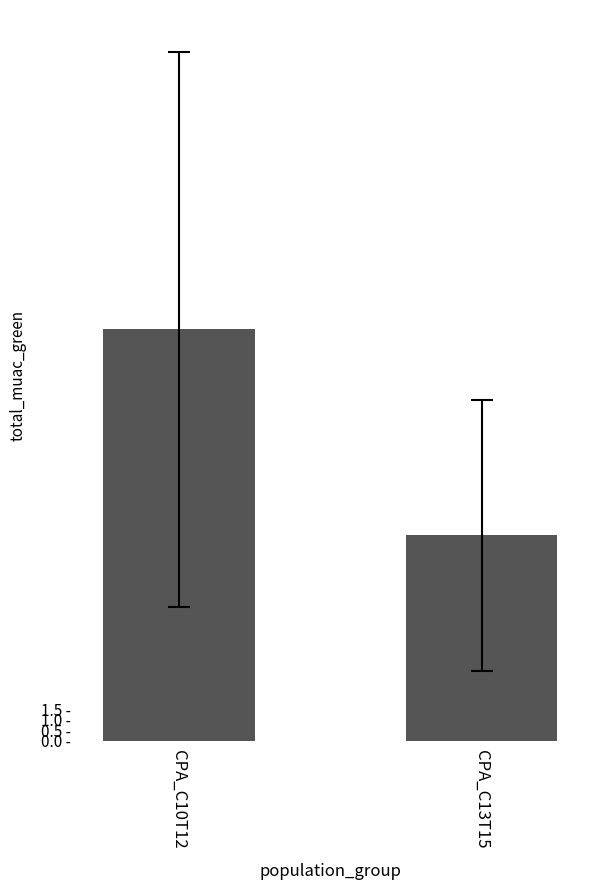

What is the label of the 1st bar from the left?

CPA_C10T12